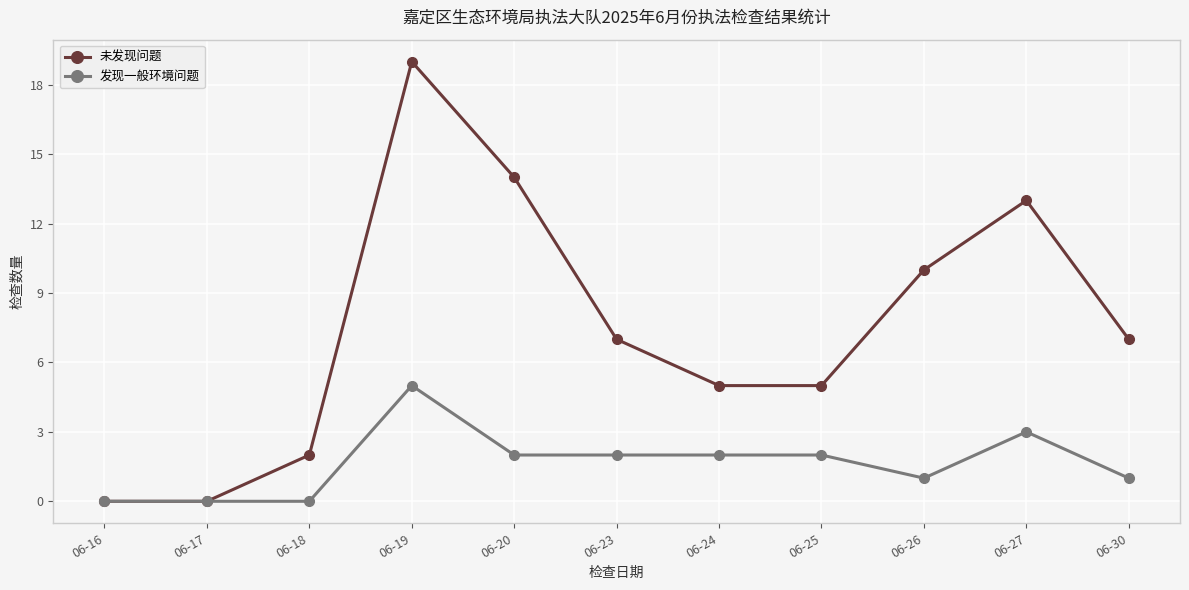

What are all the series names shown in the legend?

未发现问题, 发现一般环境问题